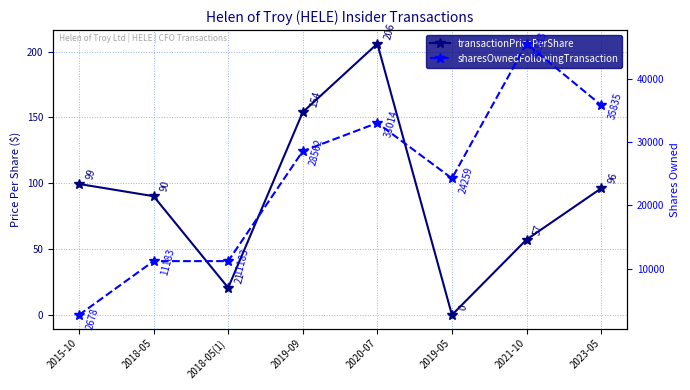

The transactionPricePerShare series shows 0.0 at 2019-05. True or false?

True